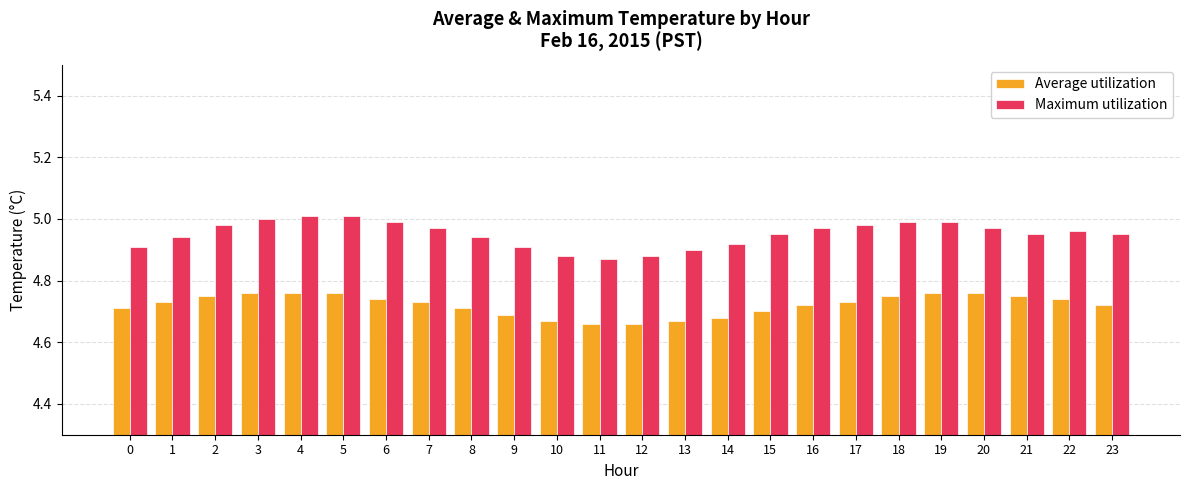

List the series in order of their peak value, highest first.

Maximum utilization, Average utilization